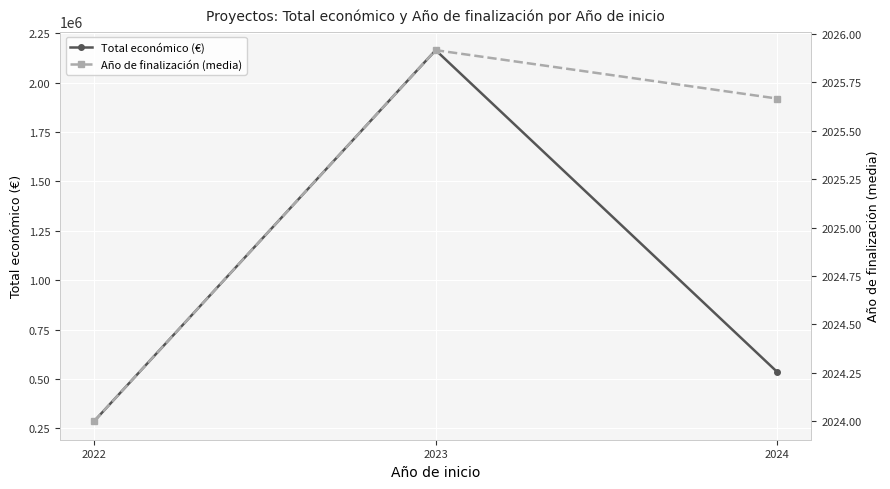

Count the Año de finalización (media) values in the range 2024 to 2025.

1